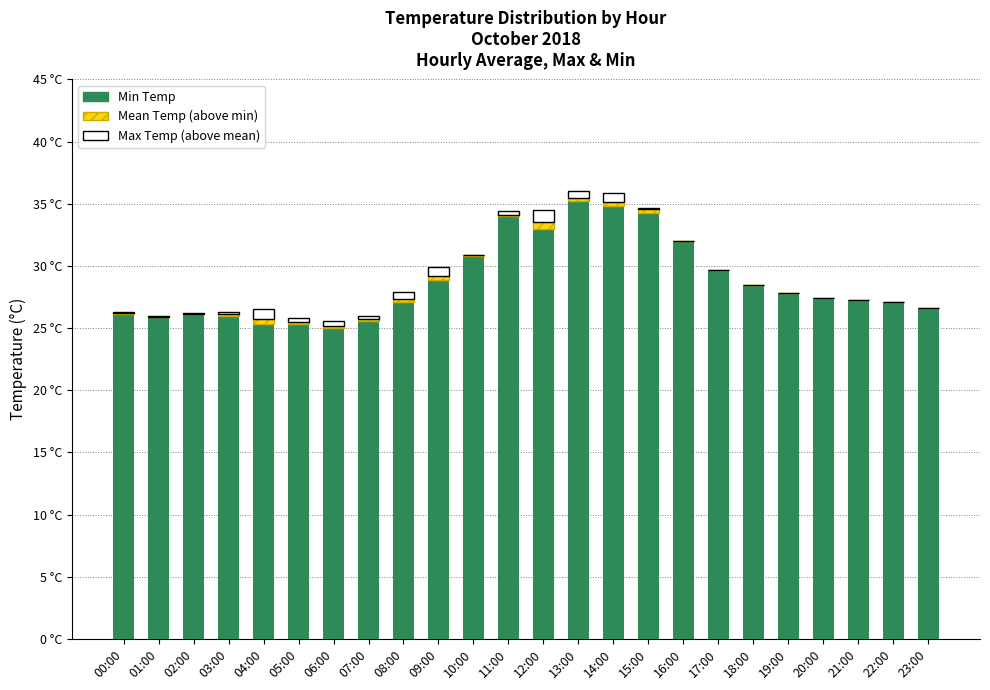

Are the bars grouped side by side (vs. stacked)?

No